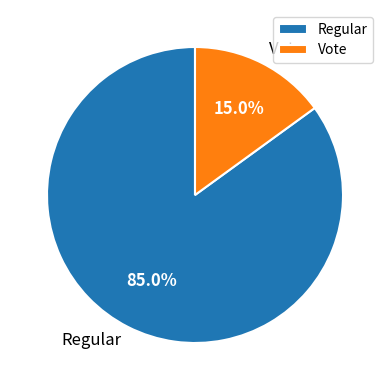

Is it true that Vote is 28% of the pie?

False